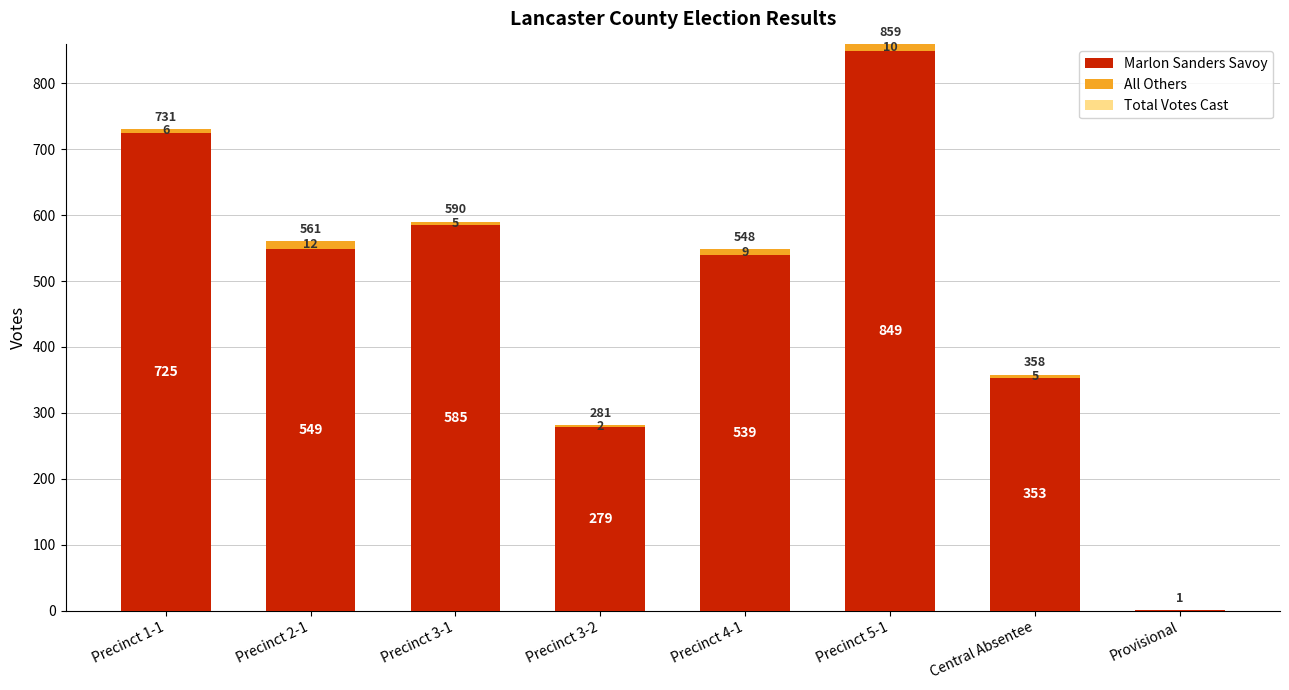

What is the highest value of the Marlon Sanders Savoy series?

849